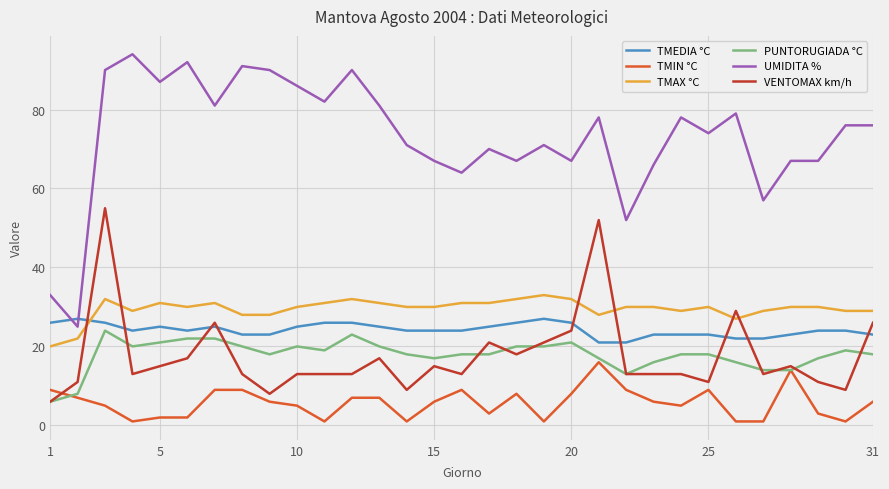

Which series has the widest spread of values?

UMIDITA %